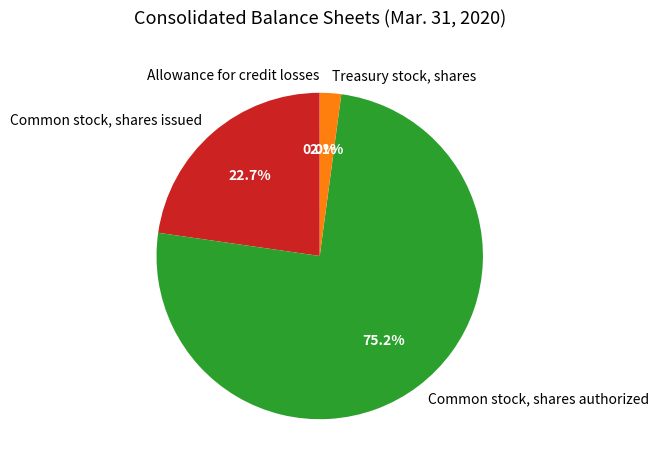

Which category has the biggest portion of the pie?

Common stock, shares authorized